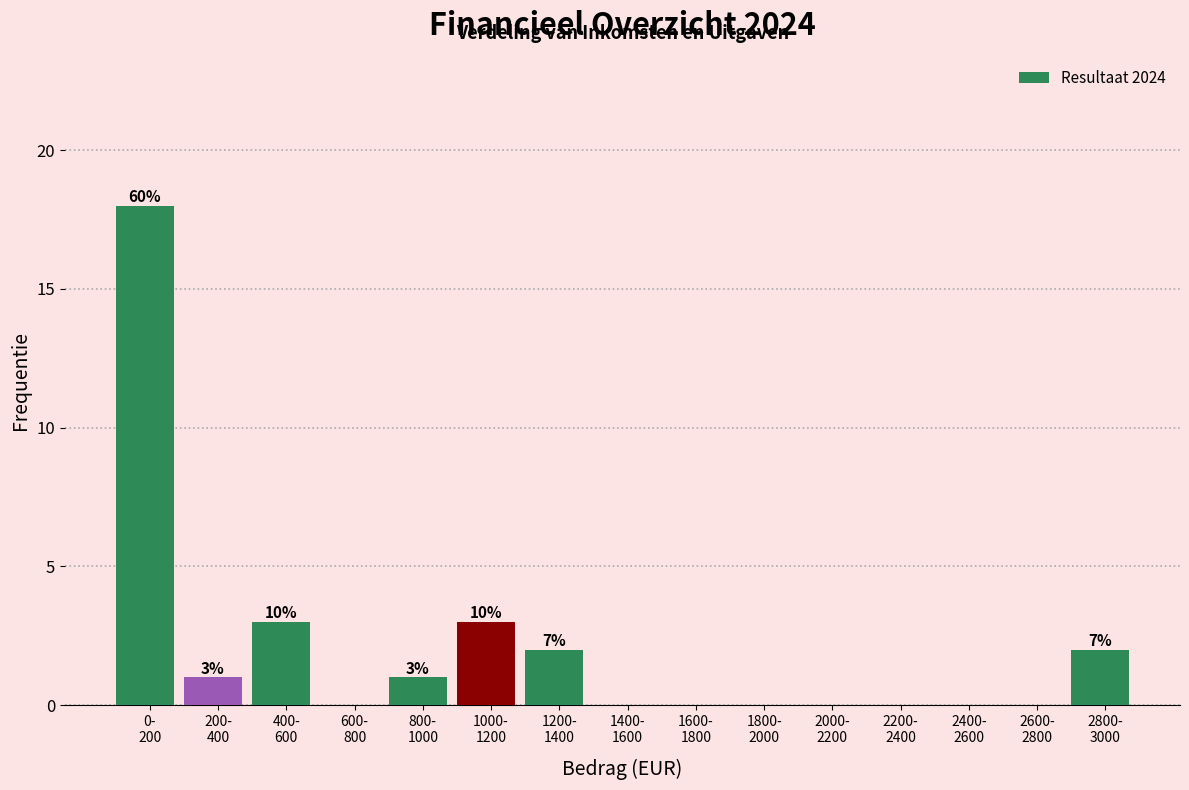

What is the greatest value displayed?

18